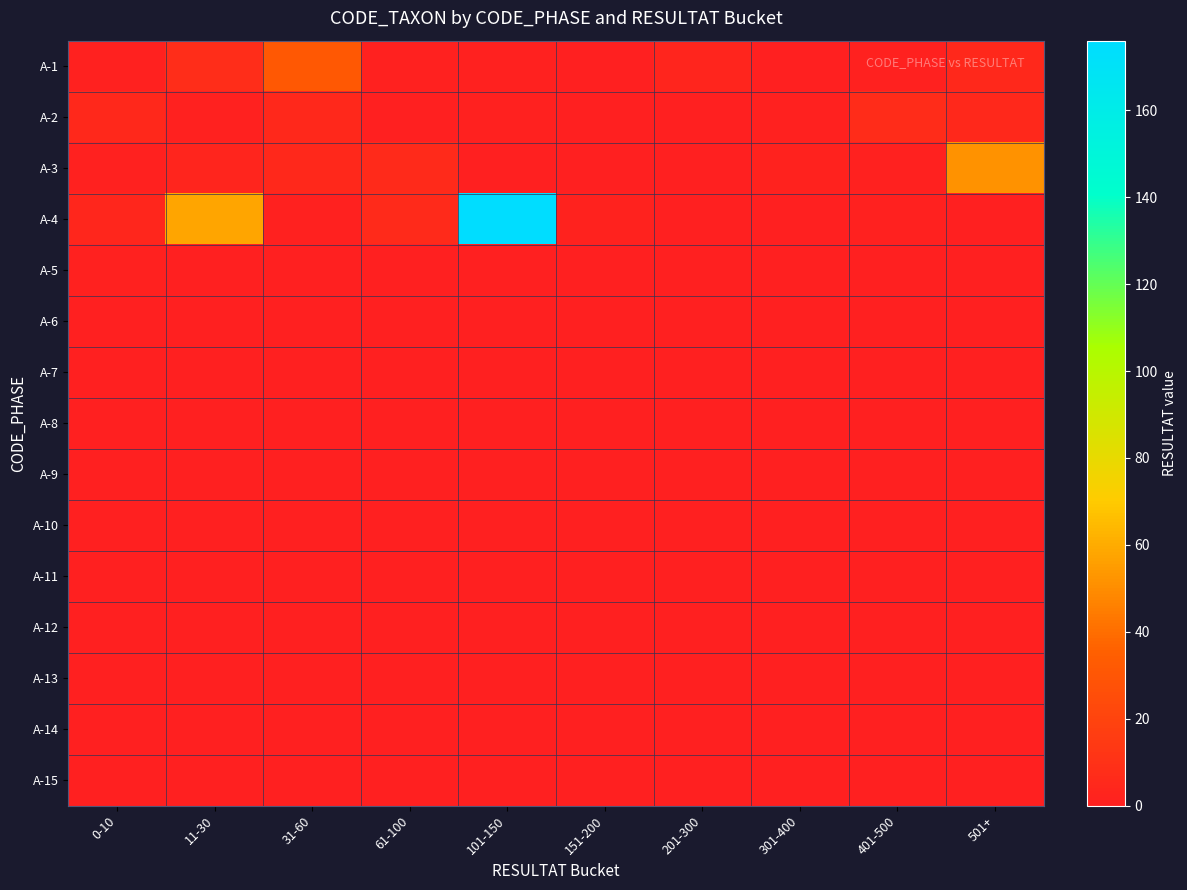

What is the total value across all series at 151-200?

2